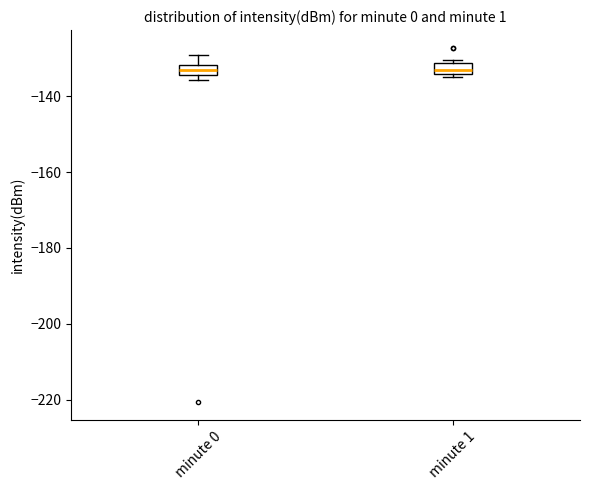

Where is the lower edge of the box for minute 0 on the y-axis? The values are not printed on the chart, so give them approximately, as read against the axis.

-134